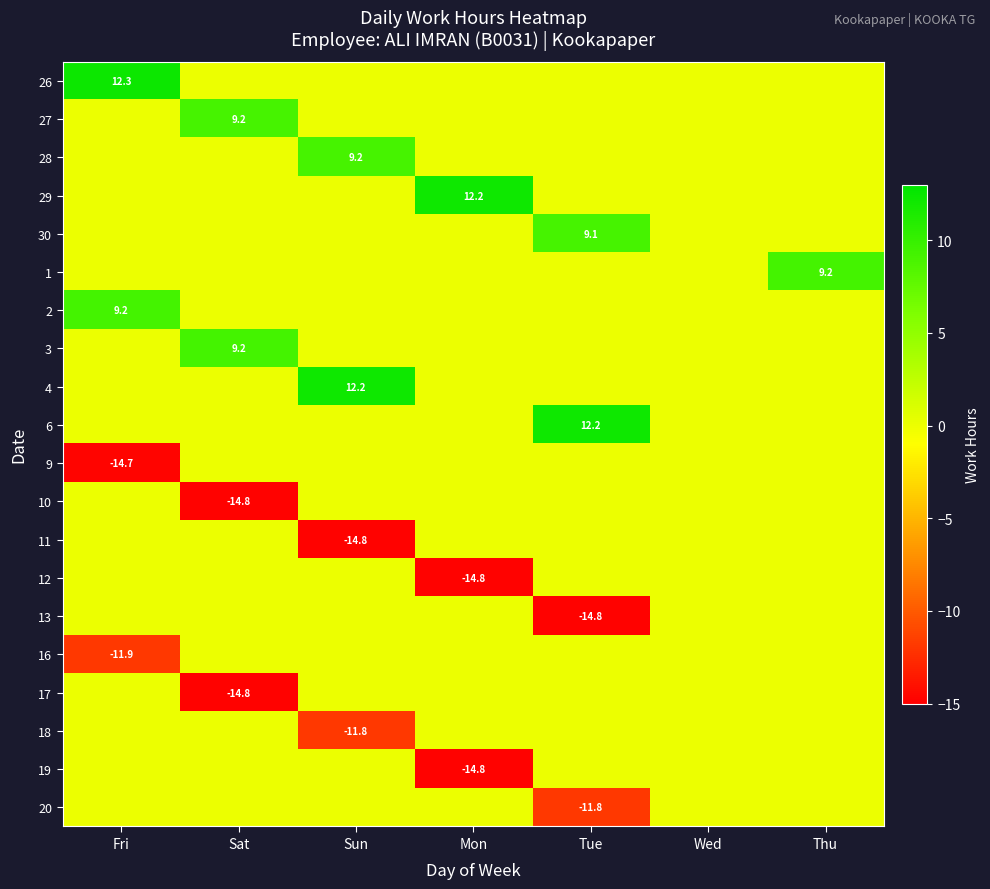

What is the maximum value shown in the chart?

12.3